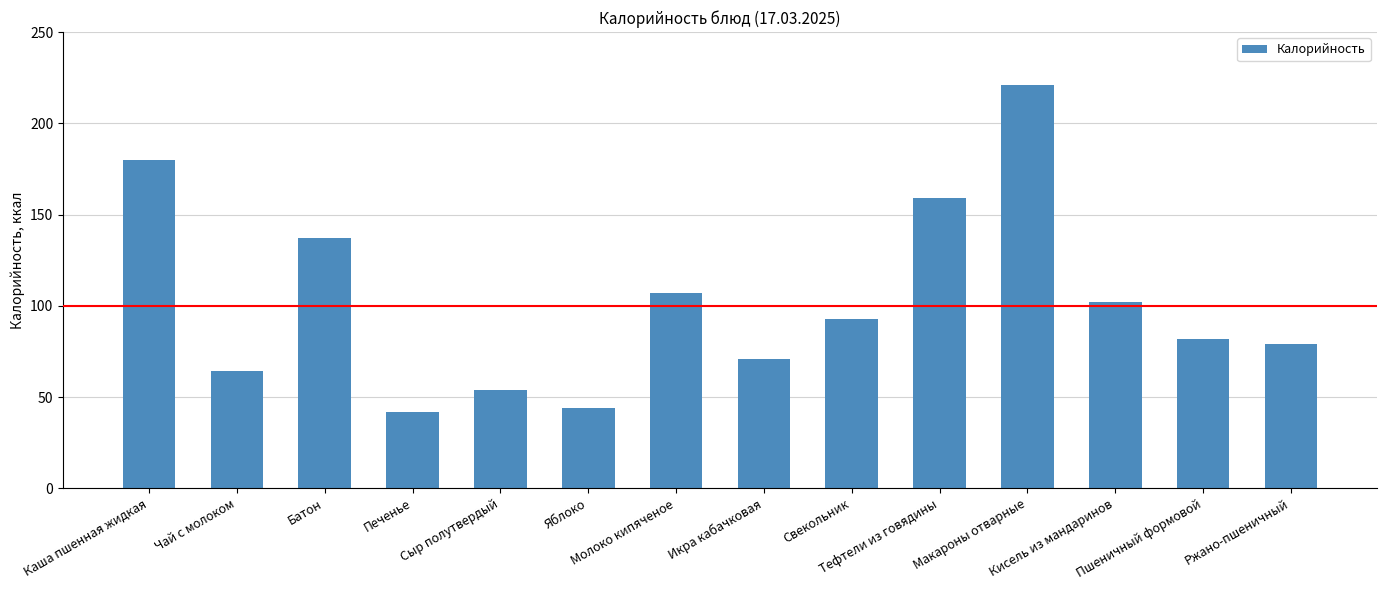

At which label does the data first exceed 93?

Каша пшенная жидкая